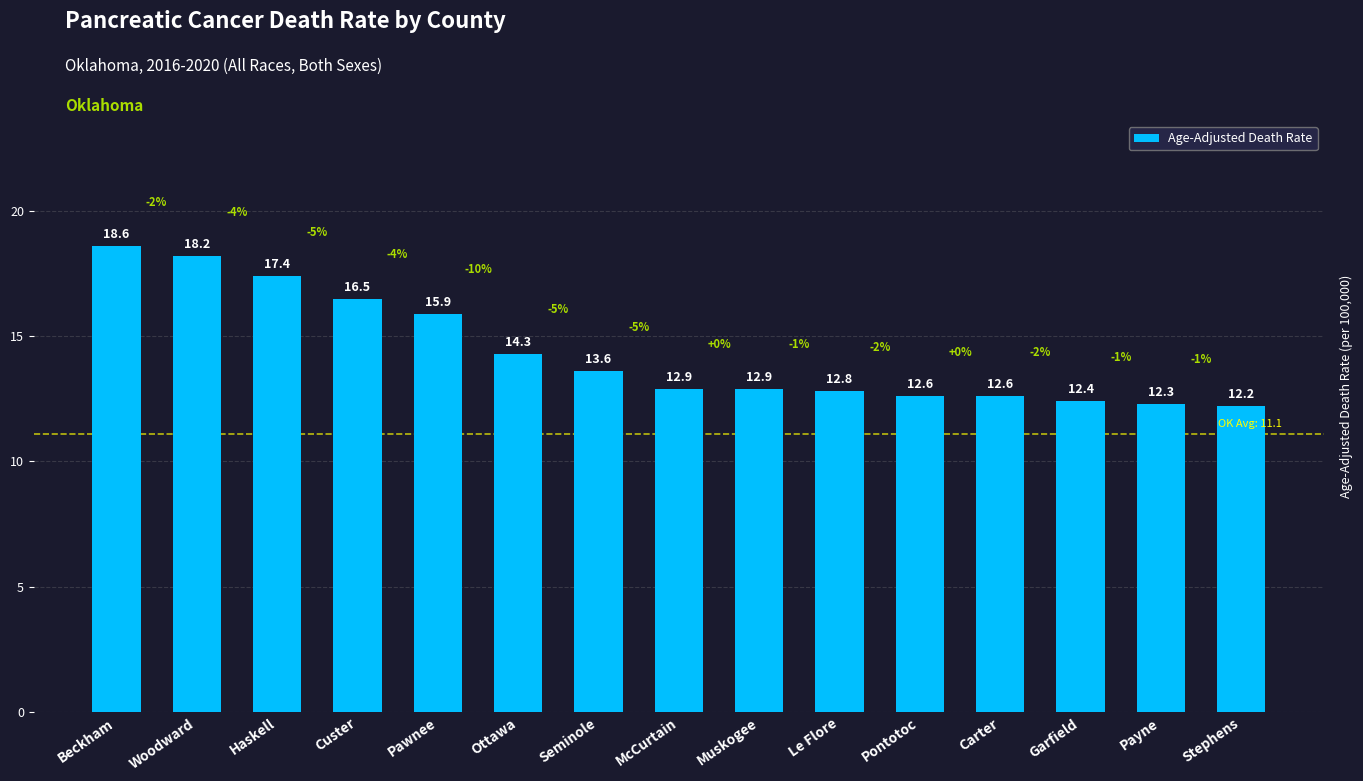

Reading right to left, what are all the values shown in this chart?

12.2	12.3	12.4	12.6	12.6	12.8	12.9	12.9	13.6	14.3	15.9	16.5	17.4	18.2	18.6